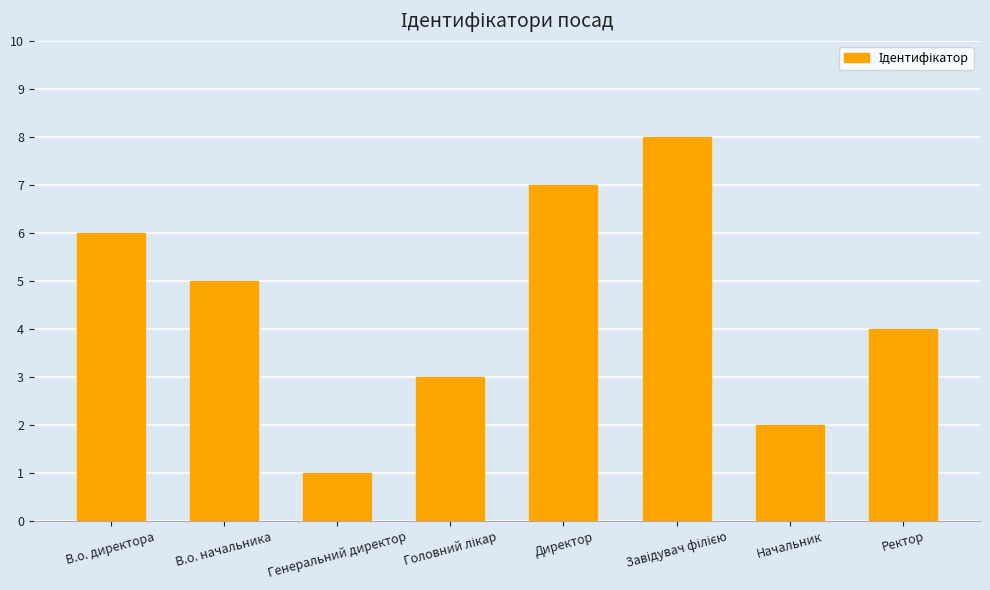

What is the minimum value shown in the chart?

1